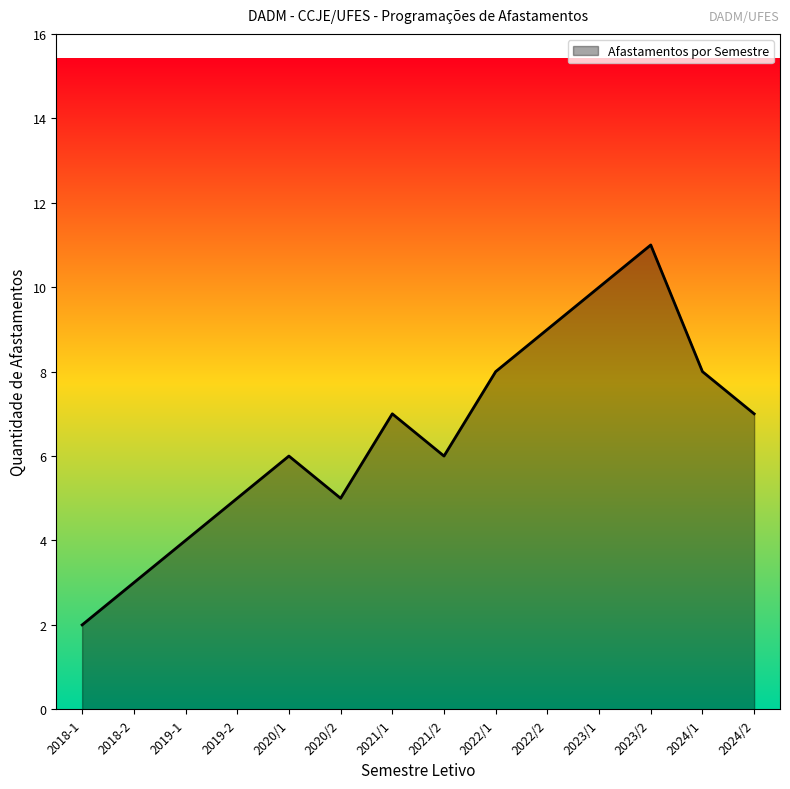

At which category does the data reach its first local valley?

2020/2